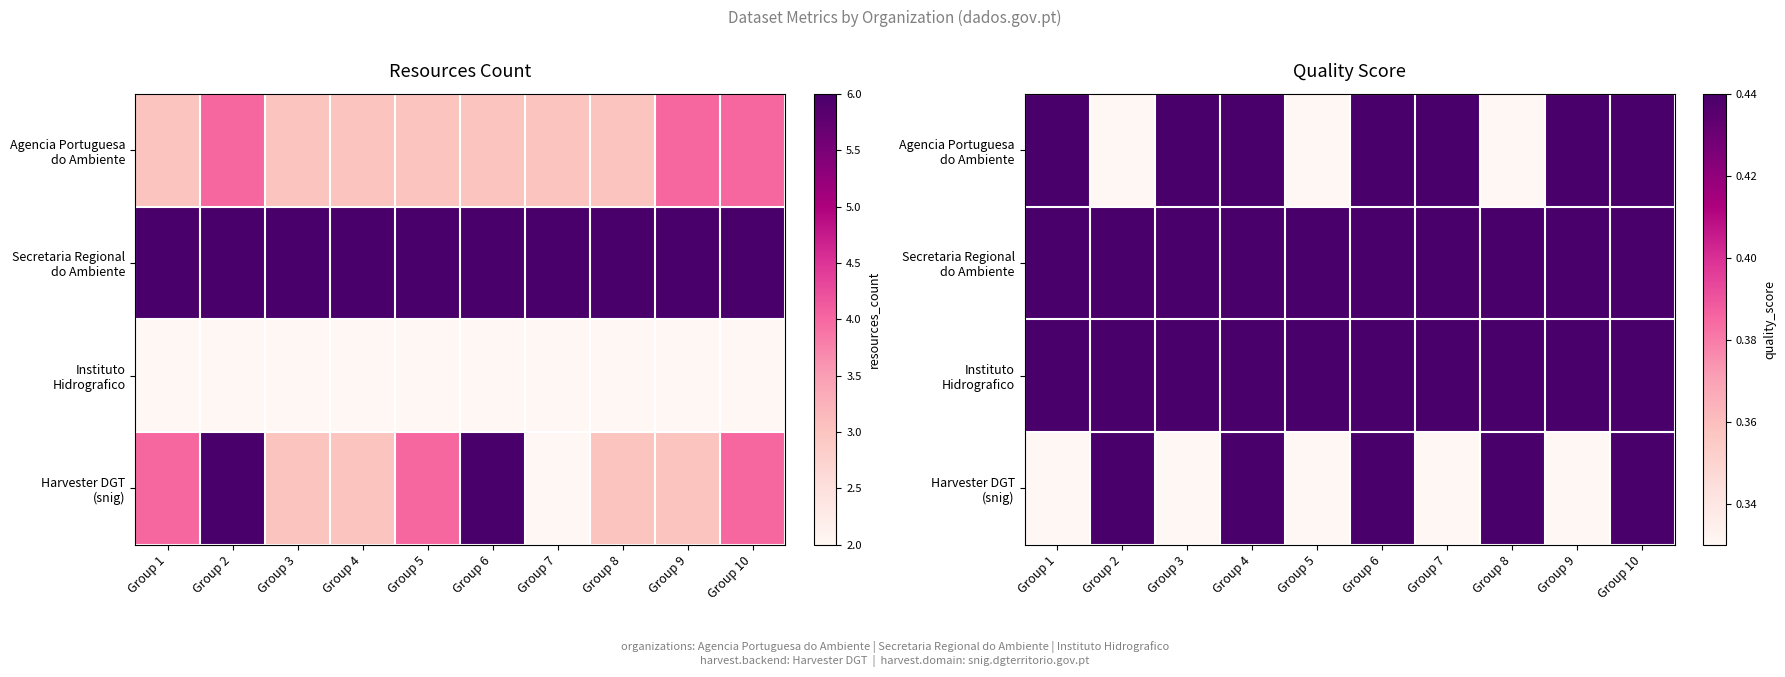

How many categories are shown in the chart?

10